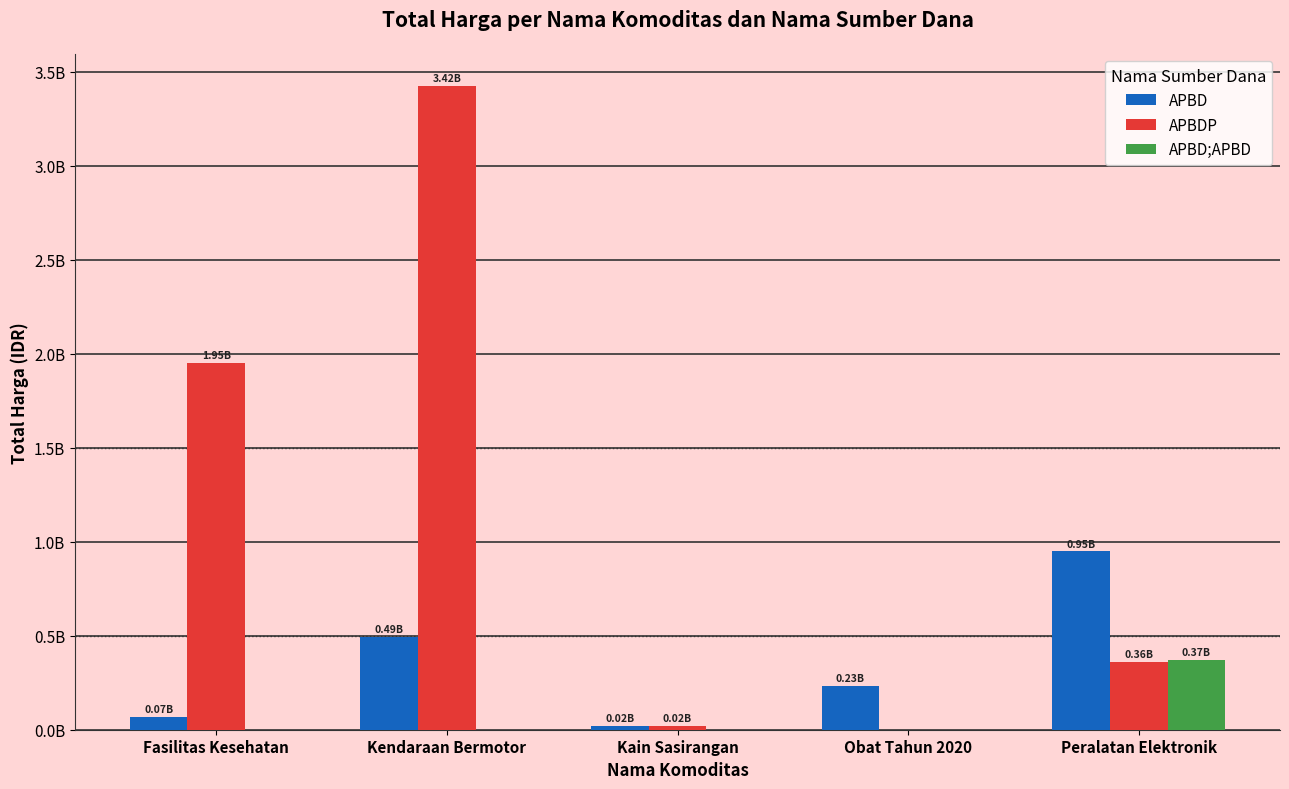

Are the bars grouped side by side (vs. stacked)?

Yes